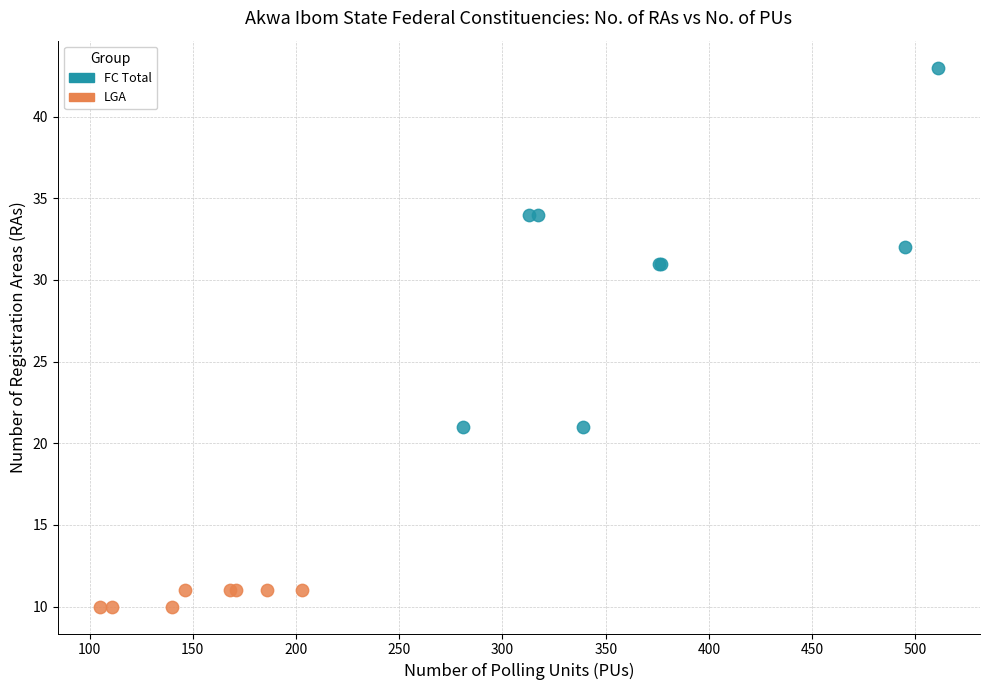

Which series has the widest spread of Y values?

FC Total